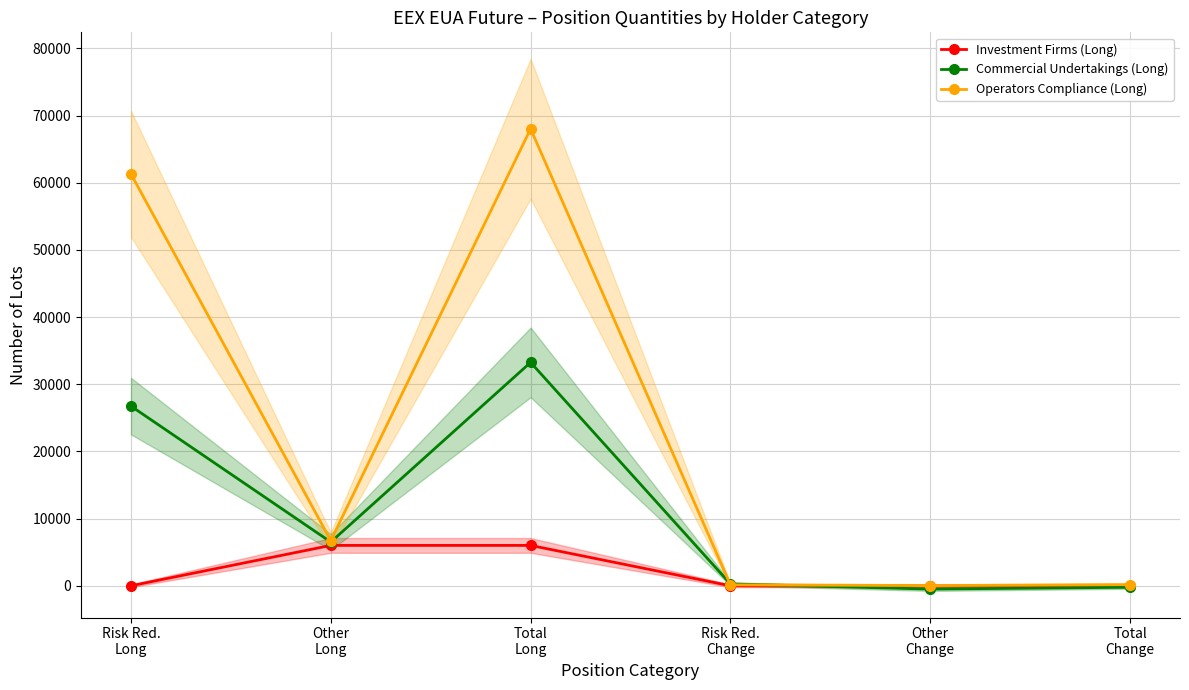

What is the value of the Operators Compliance (Long) point at the 6th from the left?

169